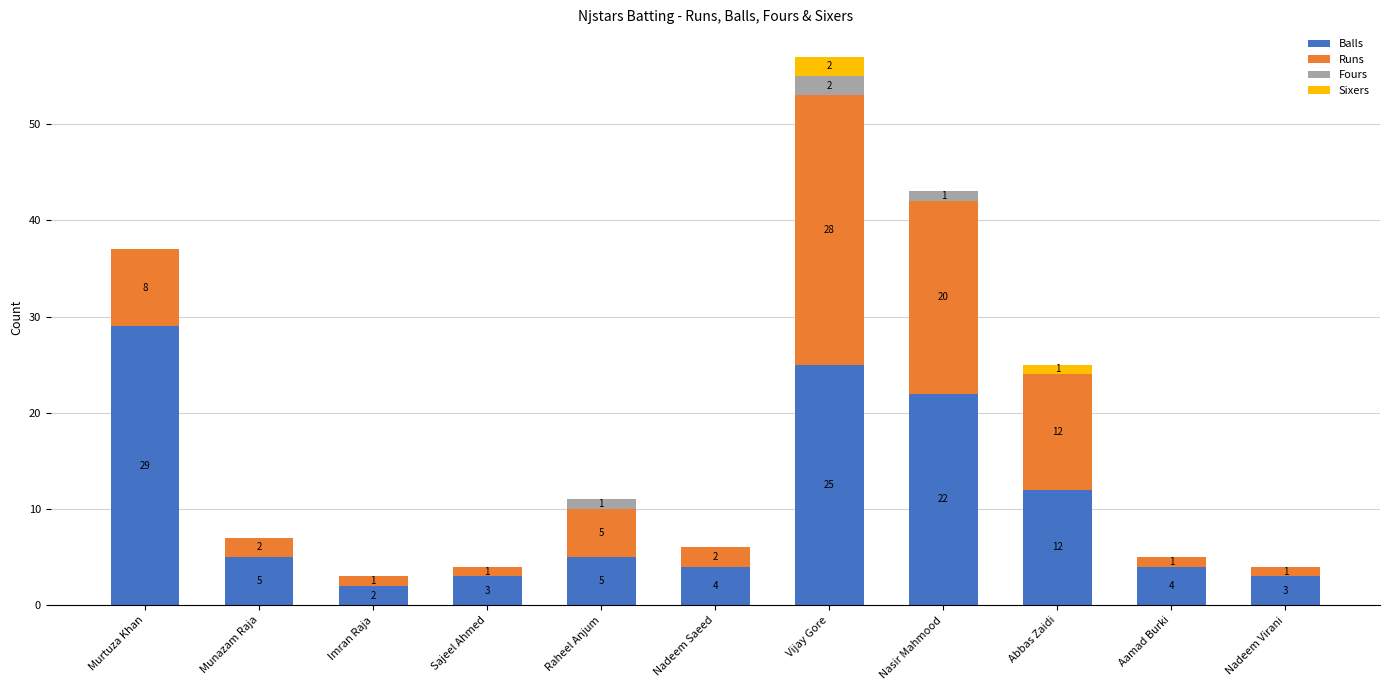

At which category is the sum across all series the highest?

Vijay Gore